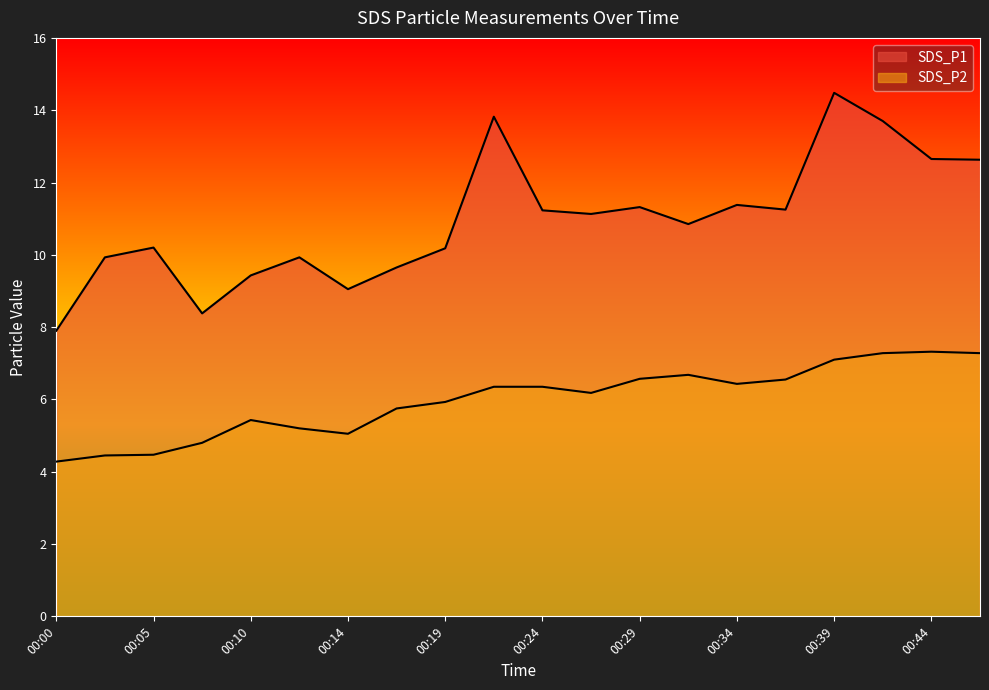

True or false: SDS_P2 and SDS_P1 cross at least once.

False